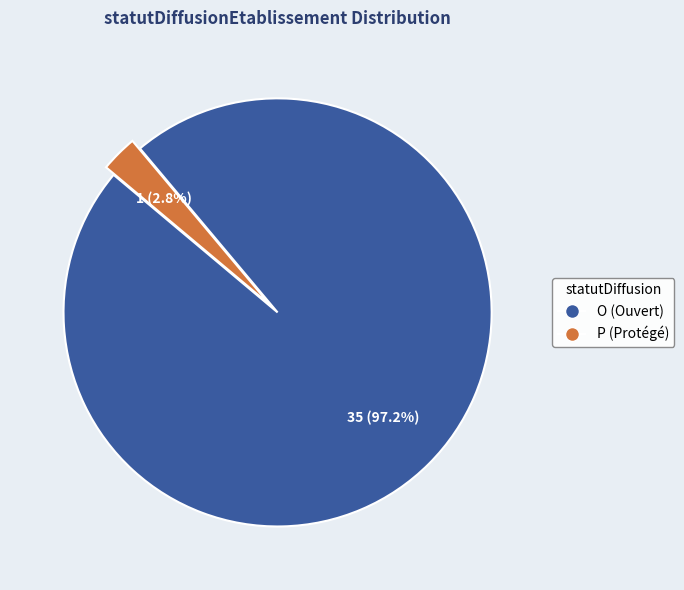

What is the largest slice in the pie chart?

O